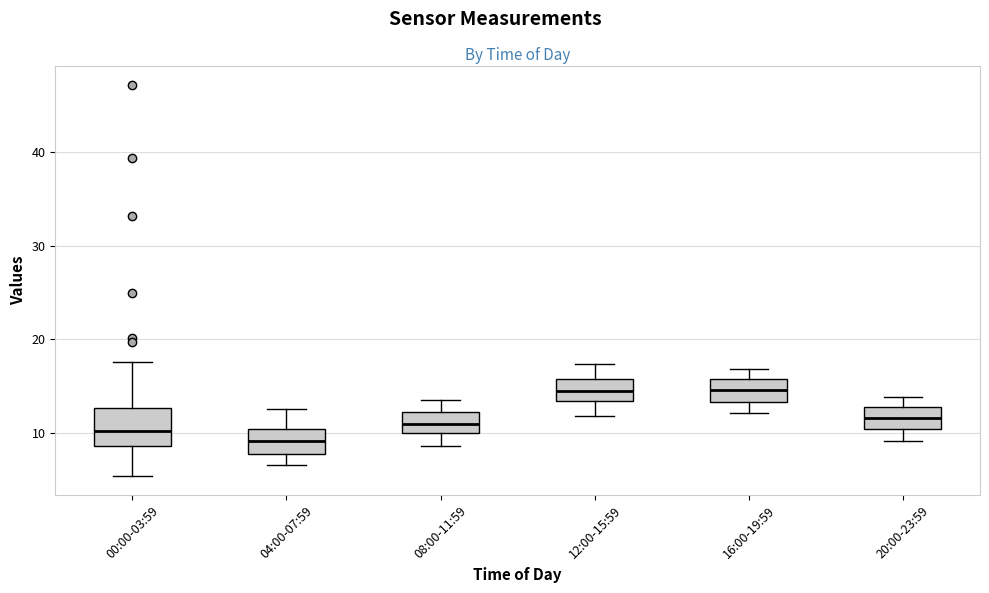

Reading left to right, read every box against the y-axis: the position of its median line, the range the box covers, and the ends of its whiskers. The values are not printed on the chart, so give them approximately, as read against the axis.

00:00-03:59: median 10, box 9 to 13, whiskers 5 to 18
04:00-07:59: median 9, box 8 to 10, whiskers 7 to 13
08:00-11:59: median 11, box 10 to 12, whiskers 9 to 14
12:00-15:59: median 14, box 13 to 16, whiskers 12 to 17
16:00-19:59: median 15, box 13 to 16, whiskers 12 to 17
20:00-23:59: median 12, box 10 to 13, whiskers 9 to 14